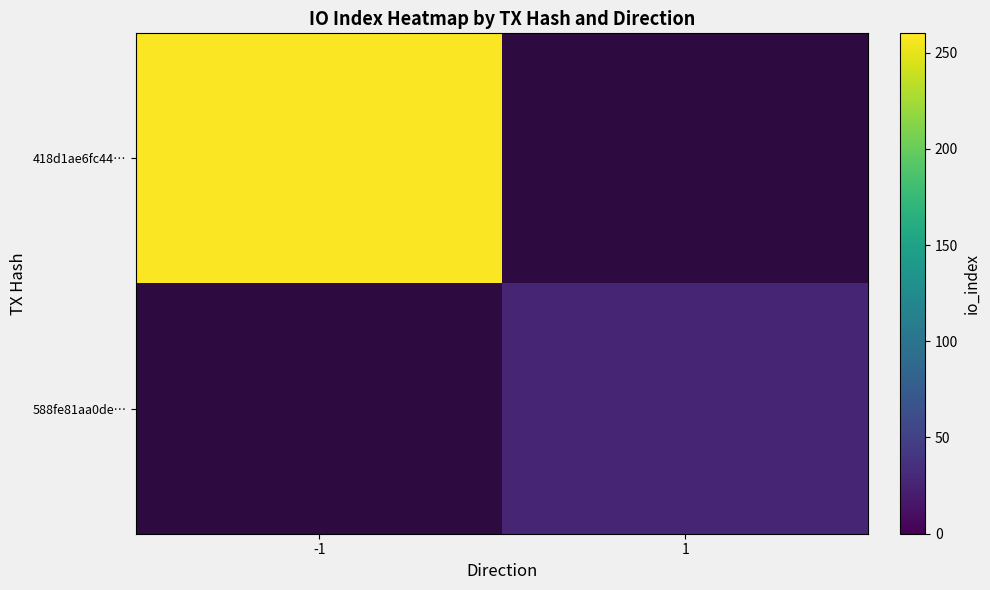

Rank the series by their maximum value, from highest to lowest.

418d1ae6fc44…, 588fe81aa0de…